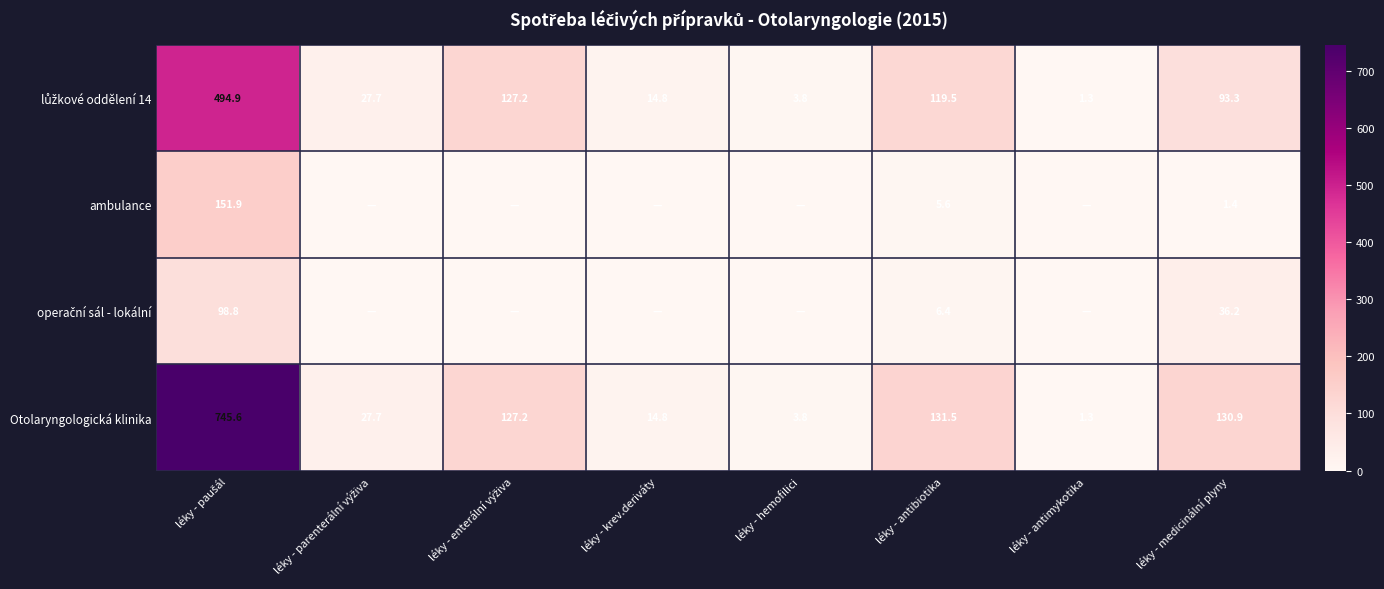

At which label does Otolaryngologická klinika reach its minimum?

léky - antimykotika